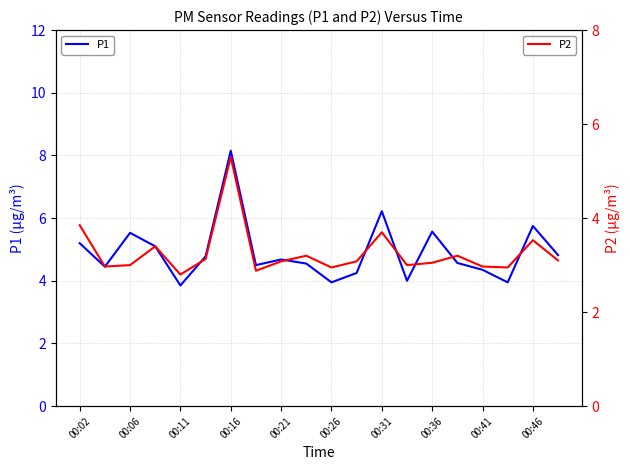

What is the sum of all P2 values?

65.1